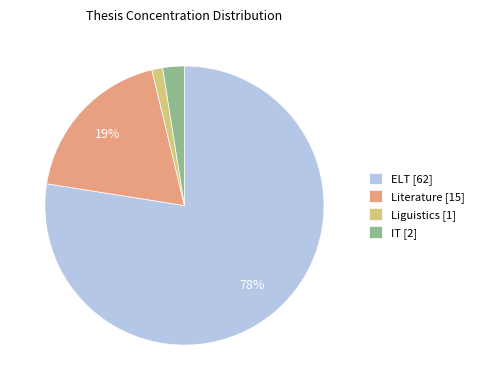

Do Literature [15] and ELT [62] together represent more than half of the pie?

Yes